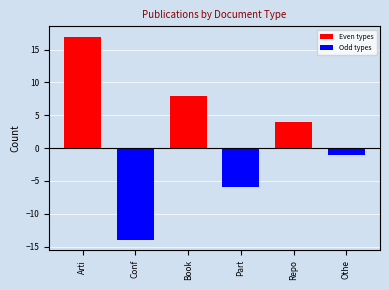

Reading left to right, extract all data points from this chart.

17	-14	8	-6	4	-1